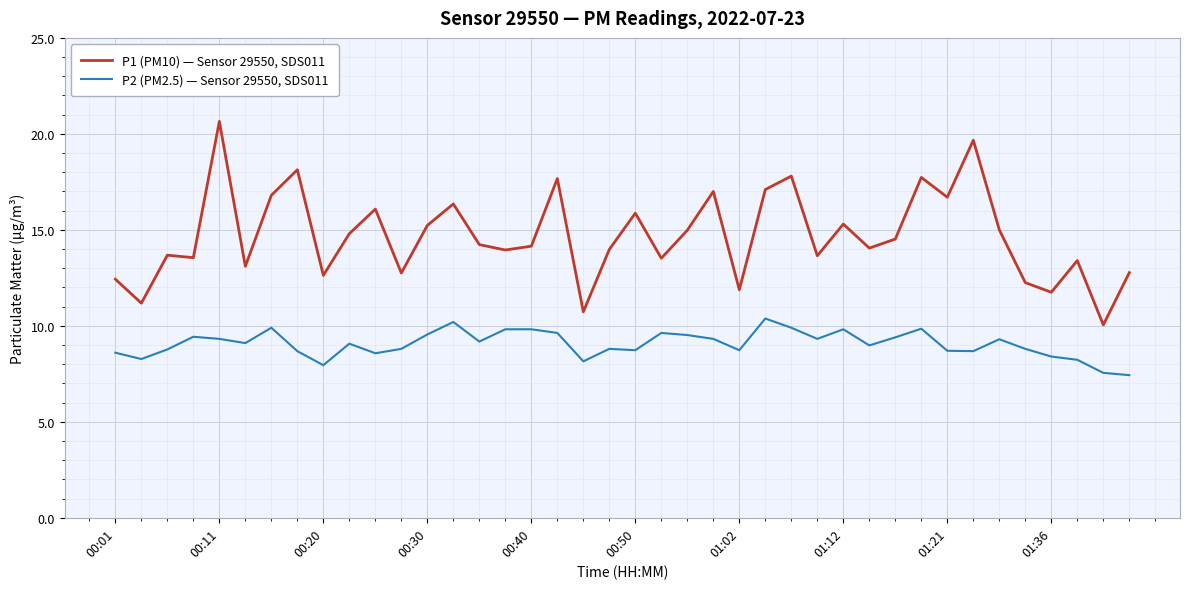

True or false: P2 (PM2.5) — Sensor 29550, SDS011 and P1 (PM10) — Sensor 29550, SDS011 intersect in this chart.

False